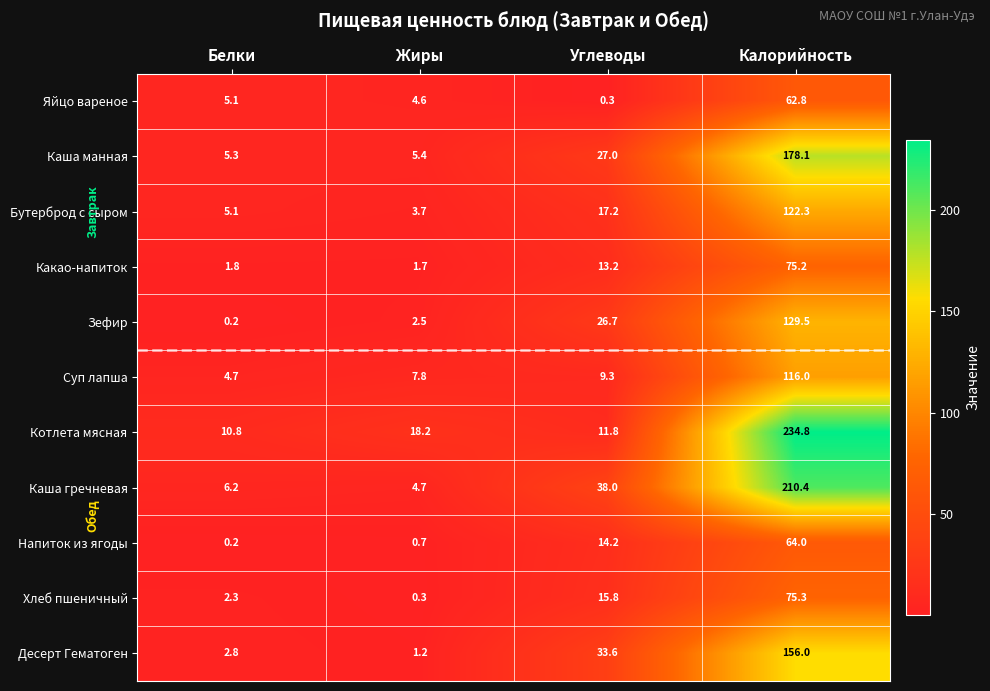

What is the difference between the maximum and minimum values in the Яйцо вареное series?

62.5